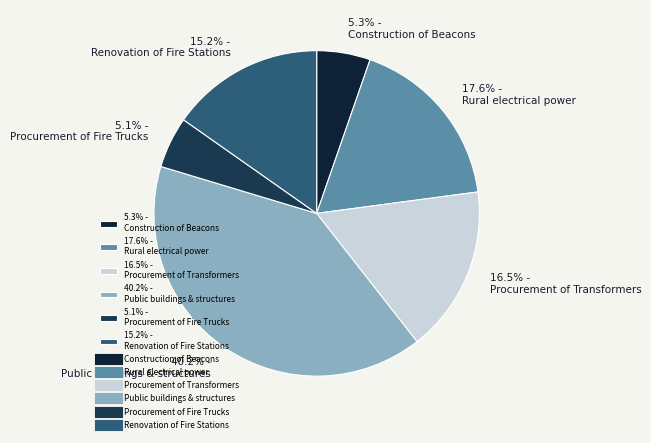

Does 15.2% - Renovation of Fire Stations represent more than half of the total?

No